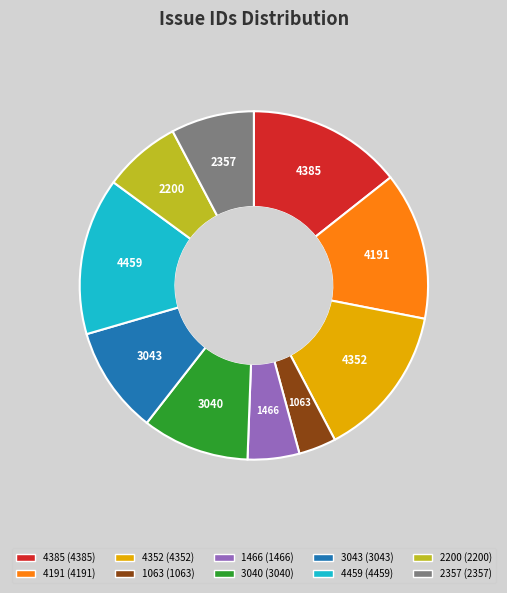

The 2200 slice represents 7% of the pie. True or false?

True